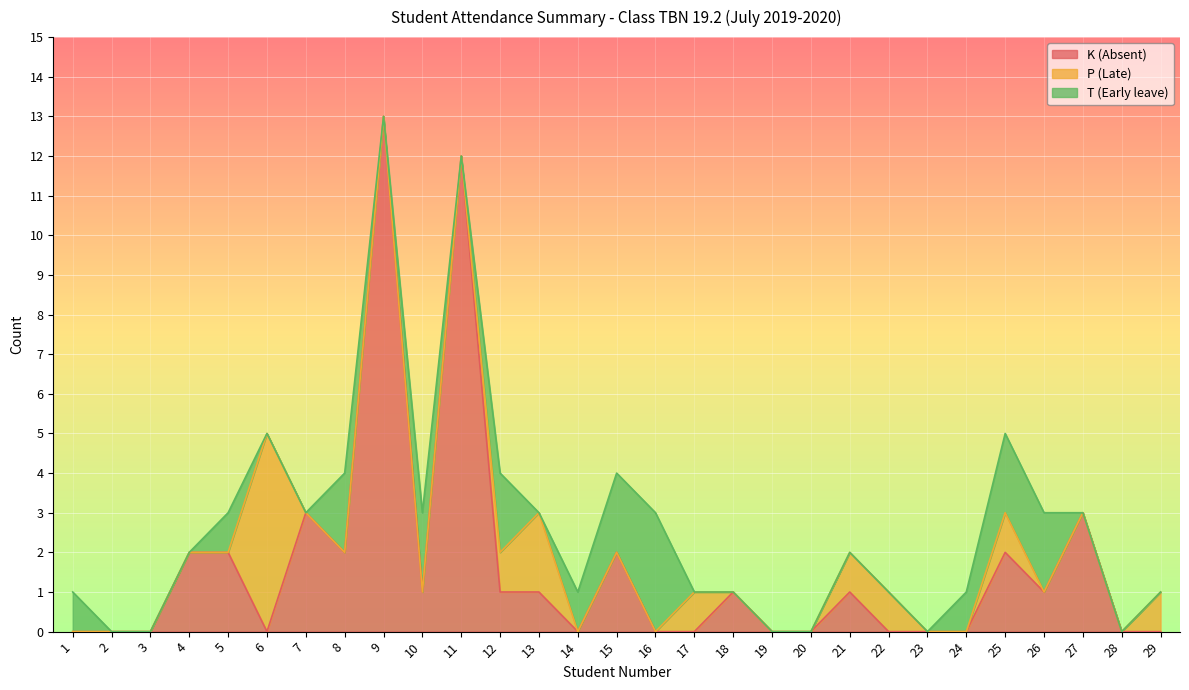

After their last crossing, which series has the higher values: T (Early) or K (Absent)?

K (Absent)